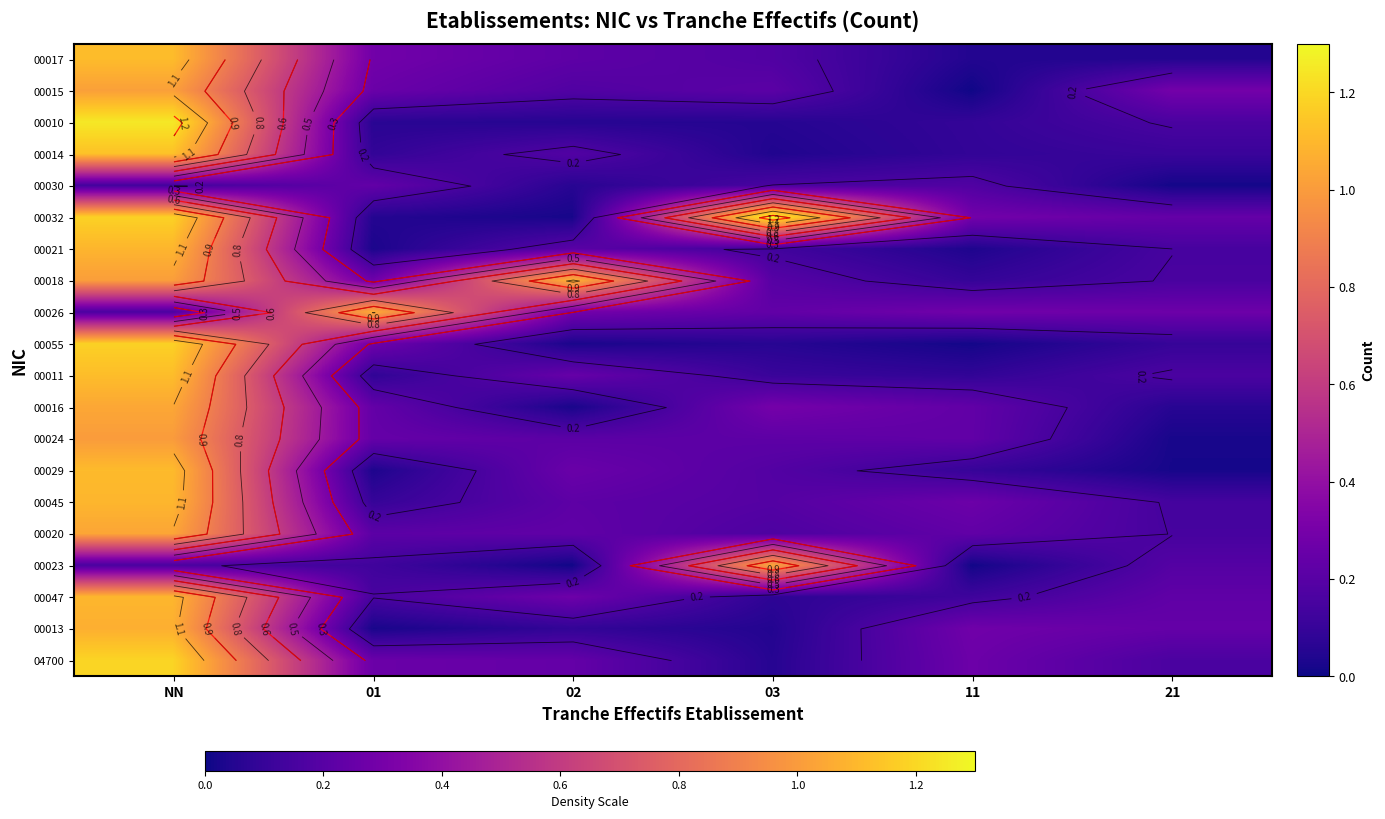

What is the difference between the highest and lowest values at NN?

1.1